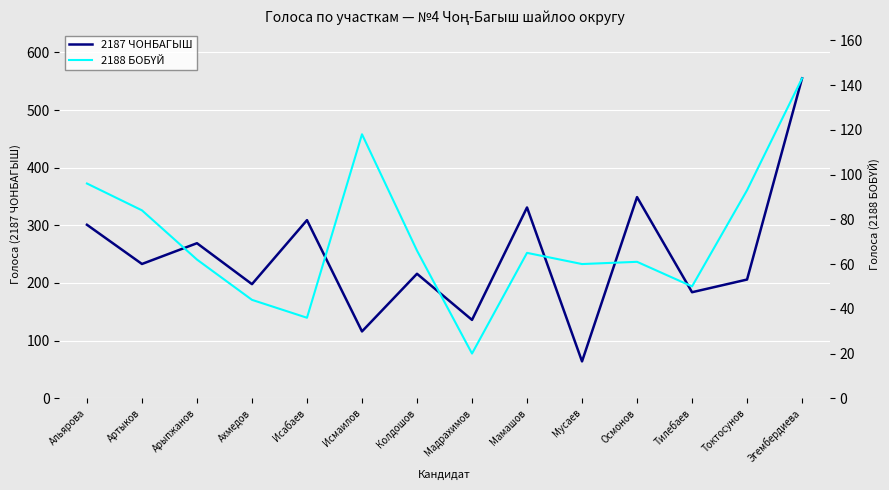

At which label does 2187 ЧОНБАГЫШ reach its minimum?

Мусаев